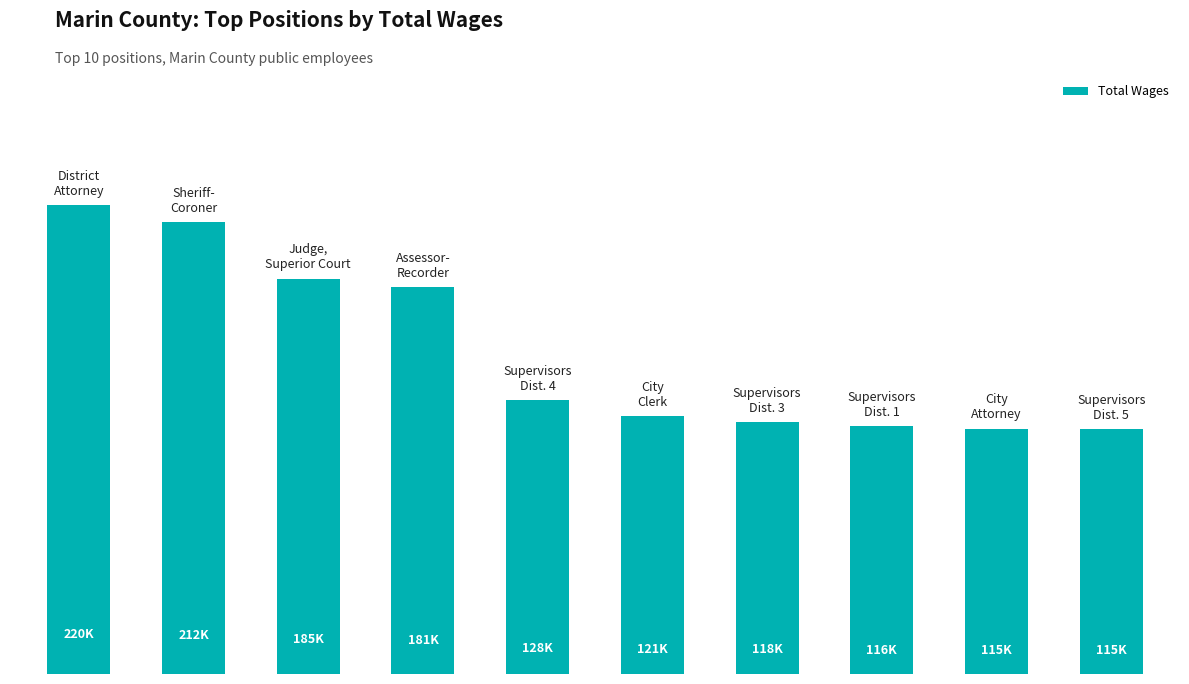

Does the chart contain stacked bars?

No